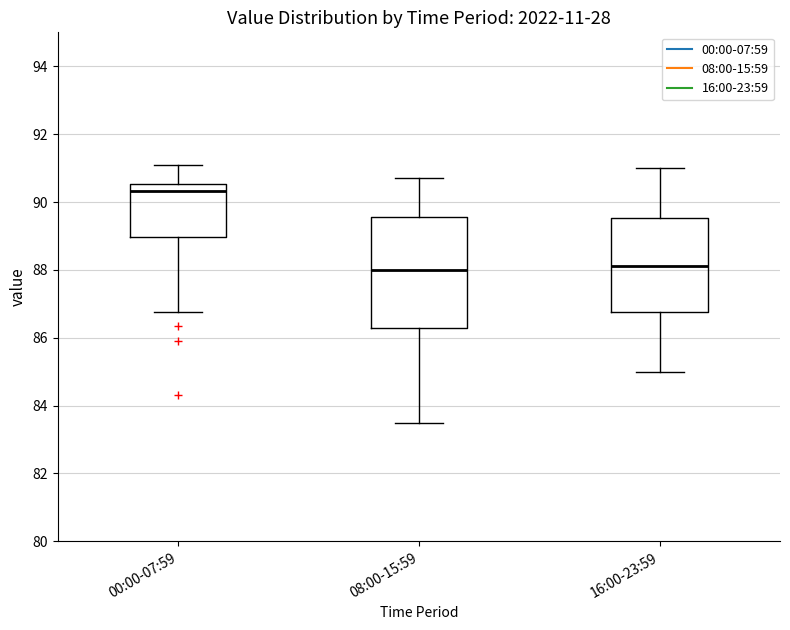

Reading left to right, read every box against the y-axis: the position of its median line, the range the box covers, and the ends of its whiskers. The values are not printed on the chart, so give them approximately, as read against the axis.

00:00-07:59: median 90.4, box 89.0 to 90.6, whiskers 86.8 to 91.0
08:00-15:59: median 88.0, box 86.4 to 89.6, whiskers 83.6 to 90.8
16:00-23:59: median 88.2, box 86.8 to 89.6, whiskers 85.0 to 91.0